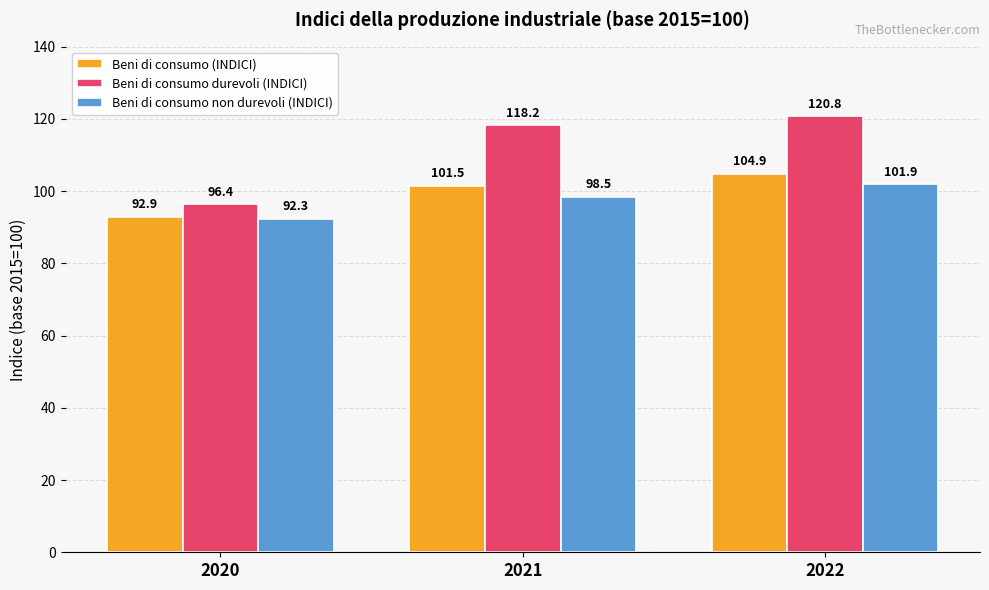

At which label does Beni di consumo non durevoli (INDICI) reach its peak?

2022